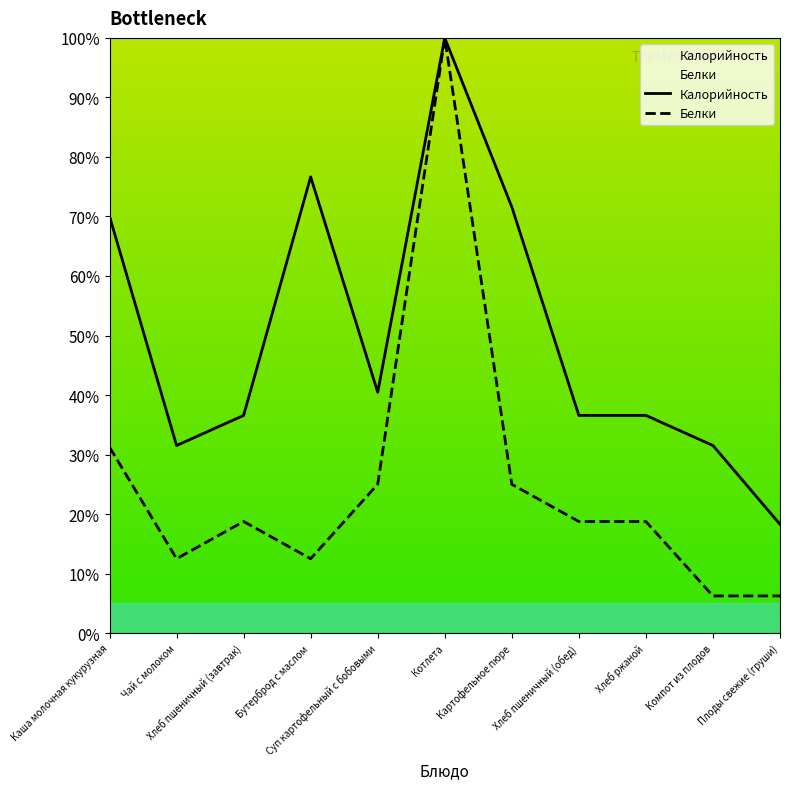

What is the sum of the Белки values at Хлеб пшеничный (завтрак) and Бутерброд с маслом?

31.2